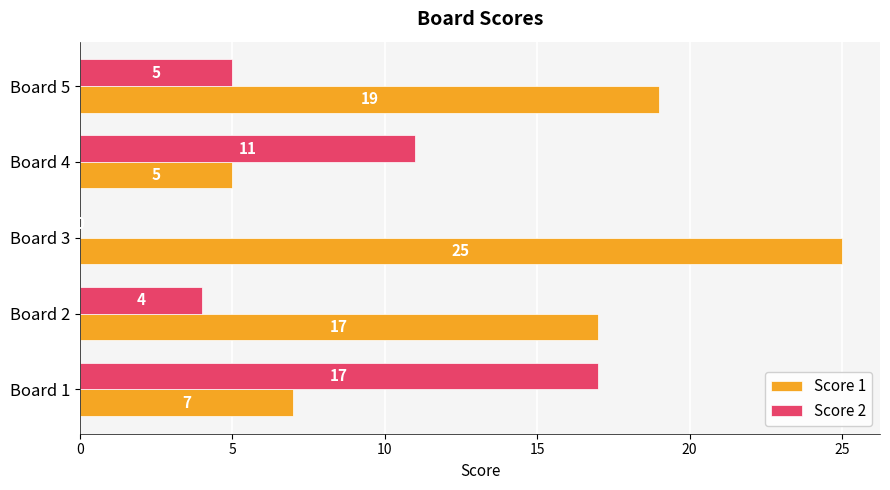

What is the total value across all series at Board 1?

24